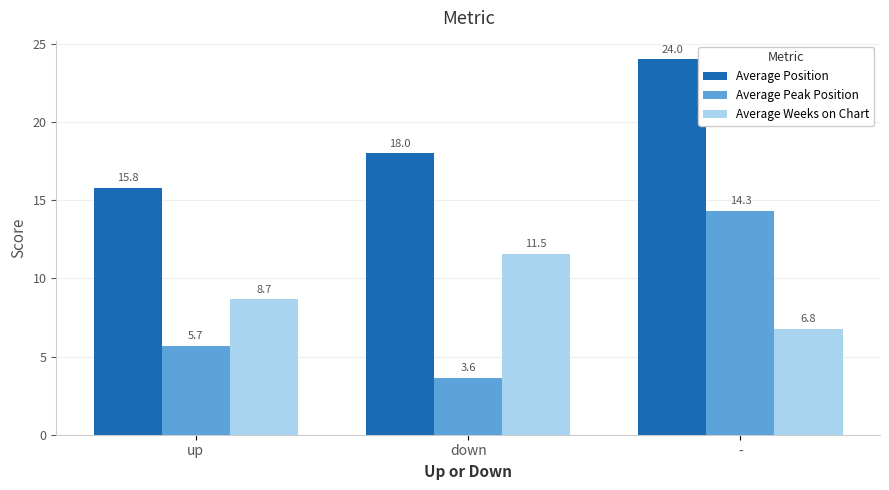

Which series changed the most between up and -?

Average Peak Position